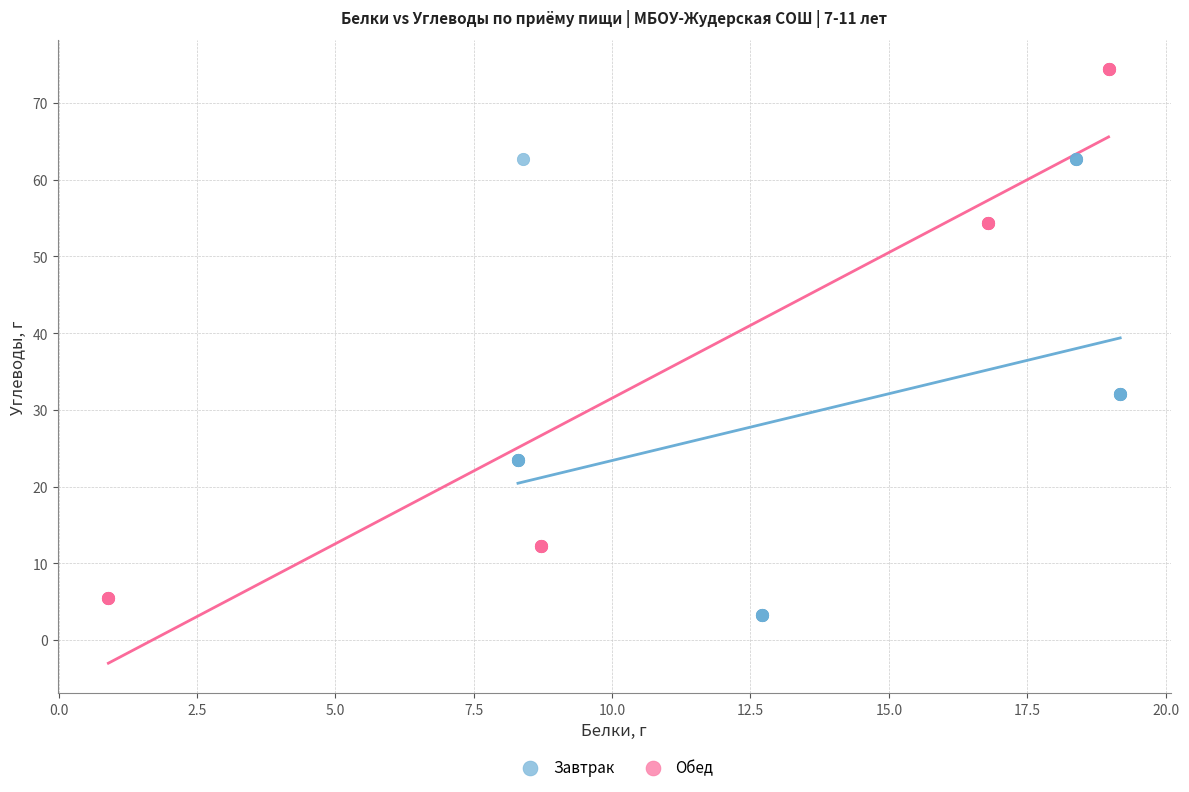

What are all the series names shown in the legend?

Завтрак, Обед